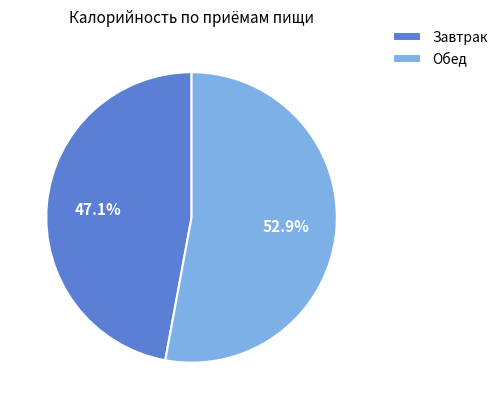

What is the largest slice in the pie chart?

Обед